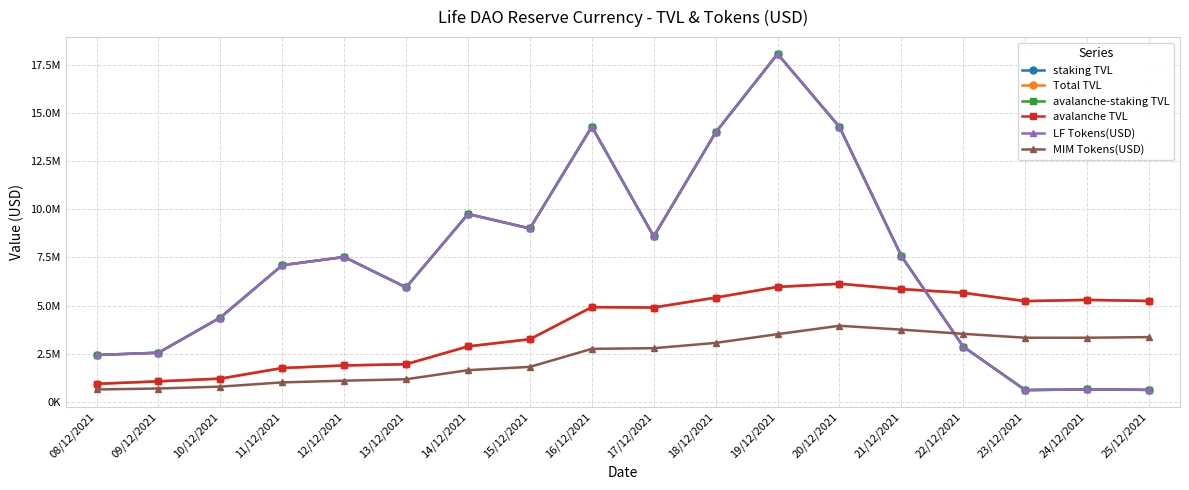

Does the chart have visible grid lines?

Yes